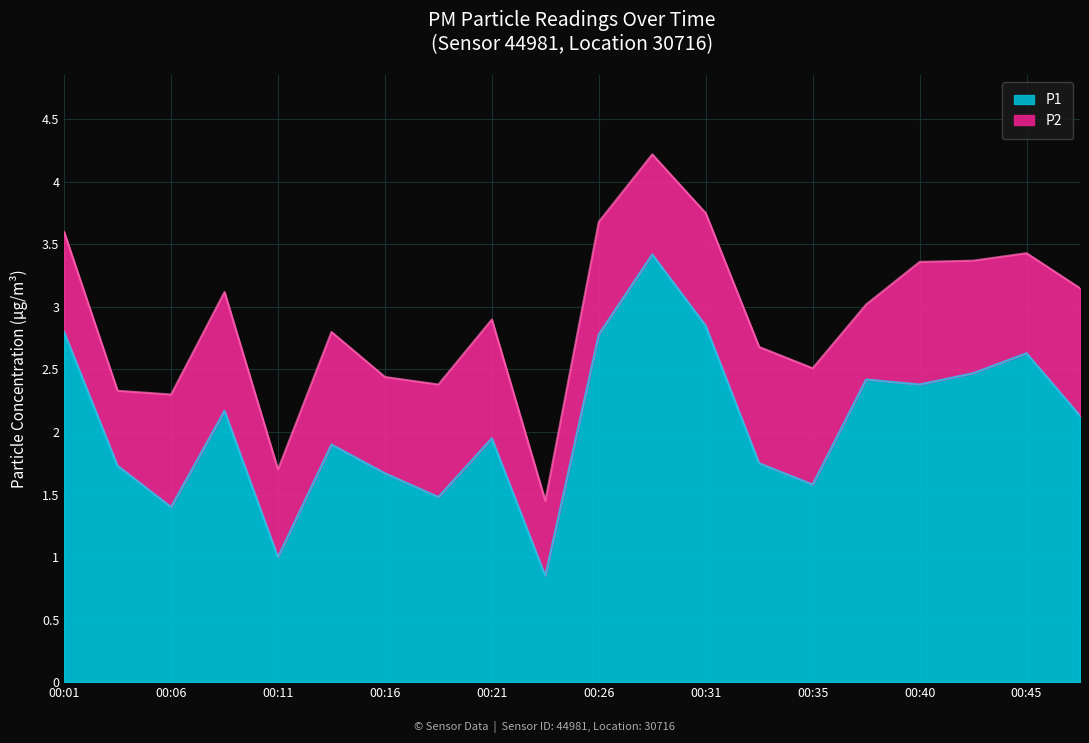

What value does the data have at 00:33?

1.8